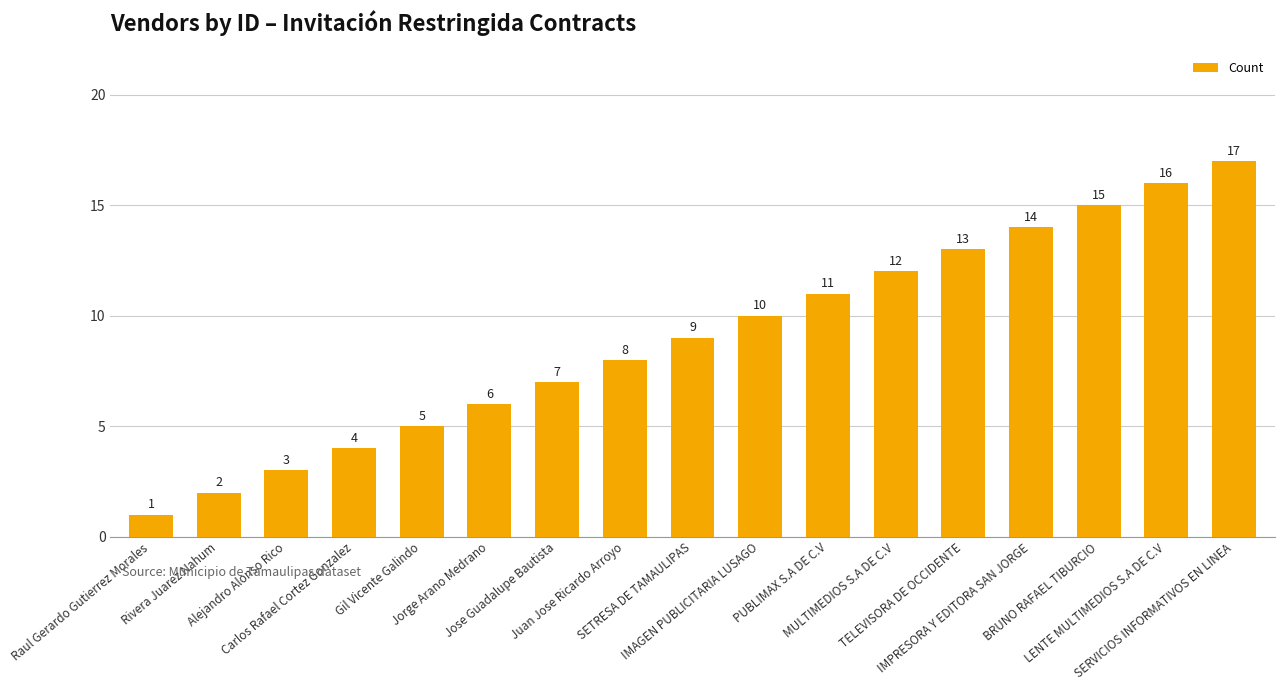

What position from the left is IMAGEN PUBLICITARIA LUSAGO?

10